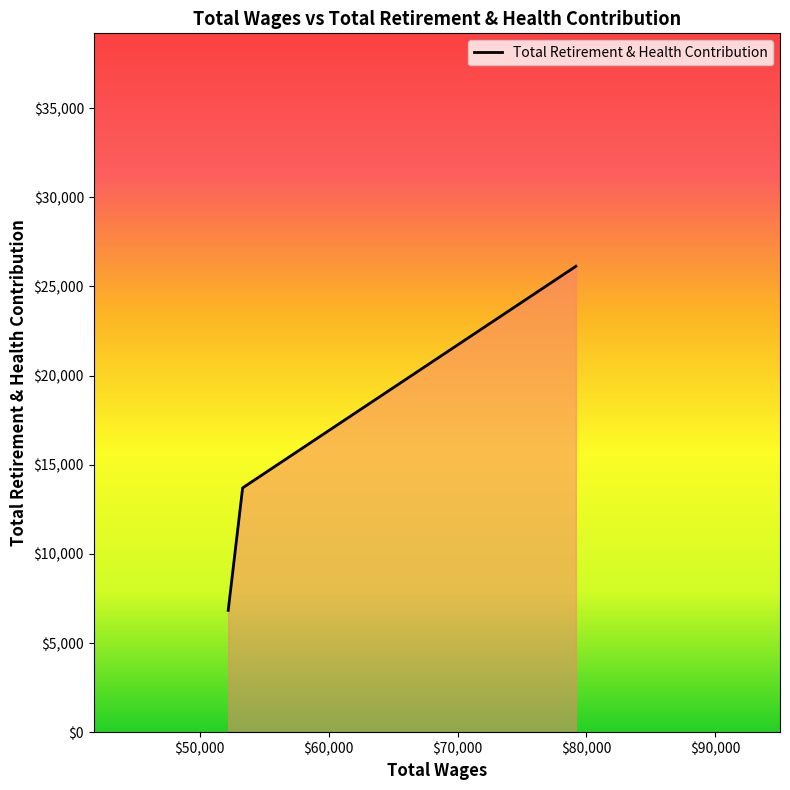

What is the sum of all values?

46670